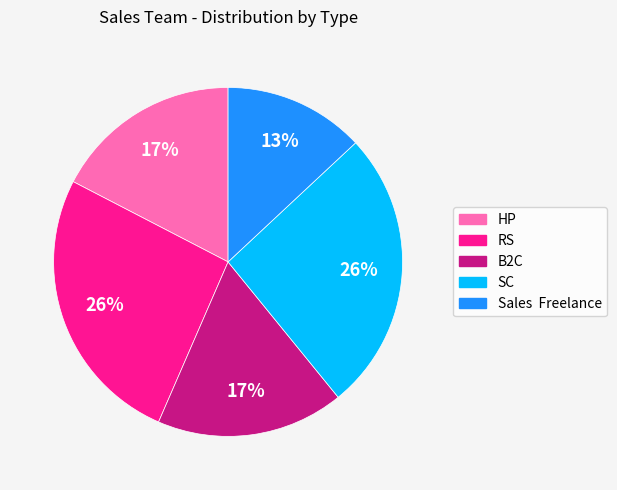

True or false: RS accounts for 26% of the total.

True